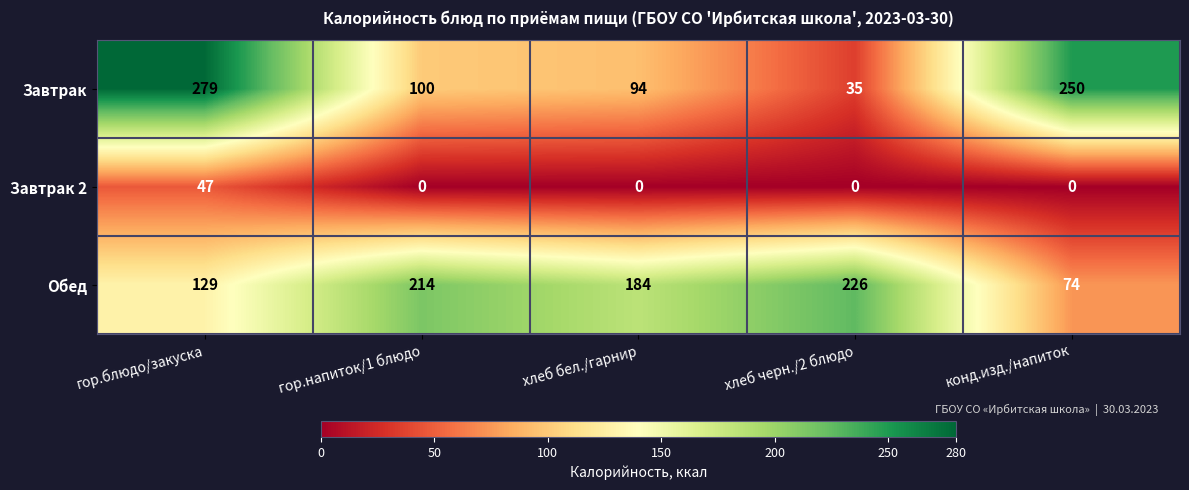

Which series has the largest total across all categories?

Обед